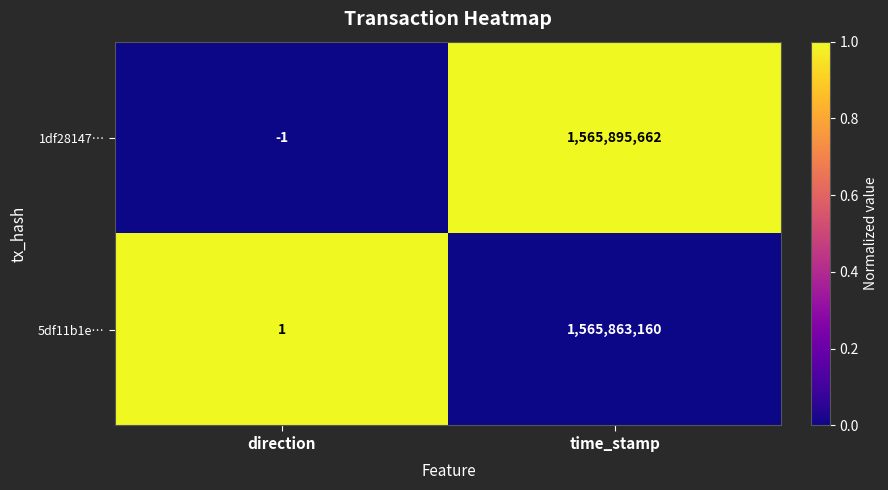

Which label corresponds to the smallest value in the chart?

direction